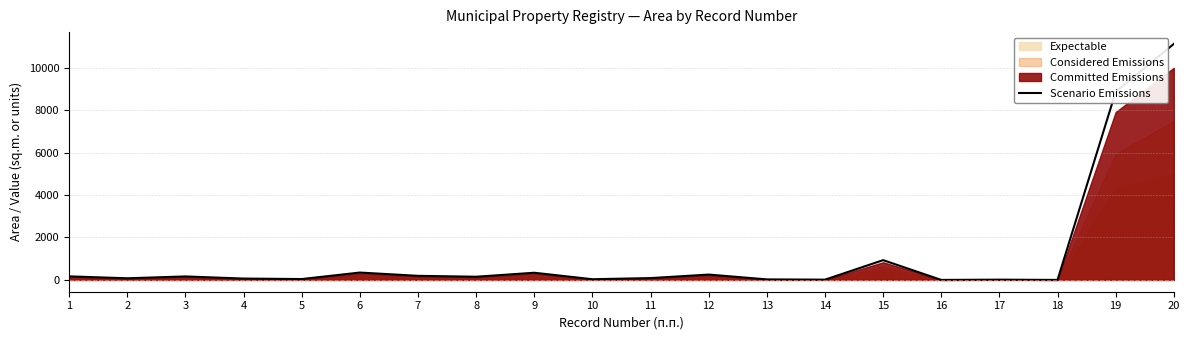

At which category does the chart reach its peak across all series?

20